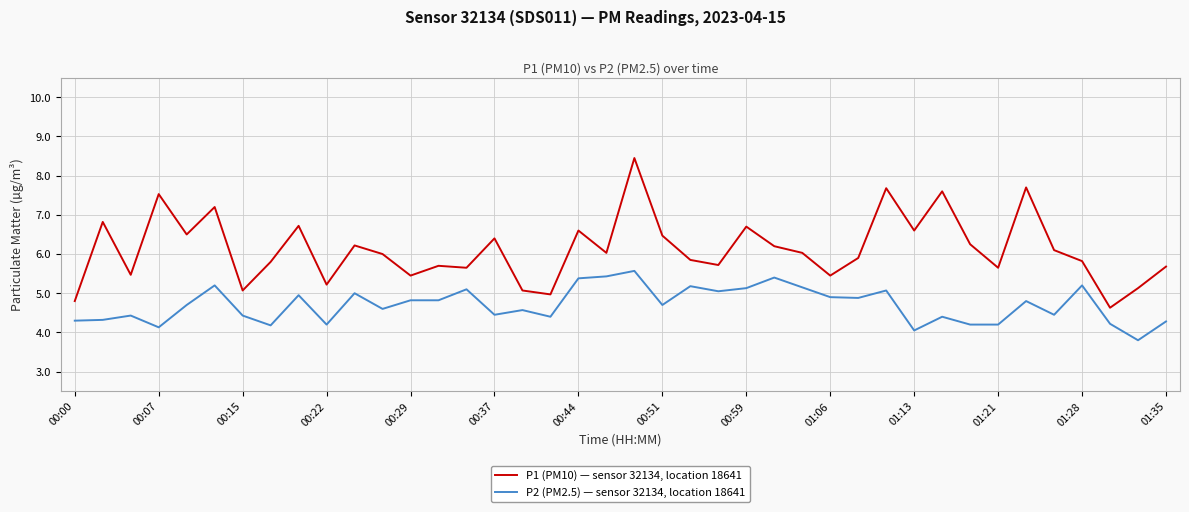

What is the sum of all P1 (PM10) — sensor 32134, location 18641 values?

244.8